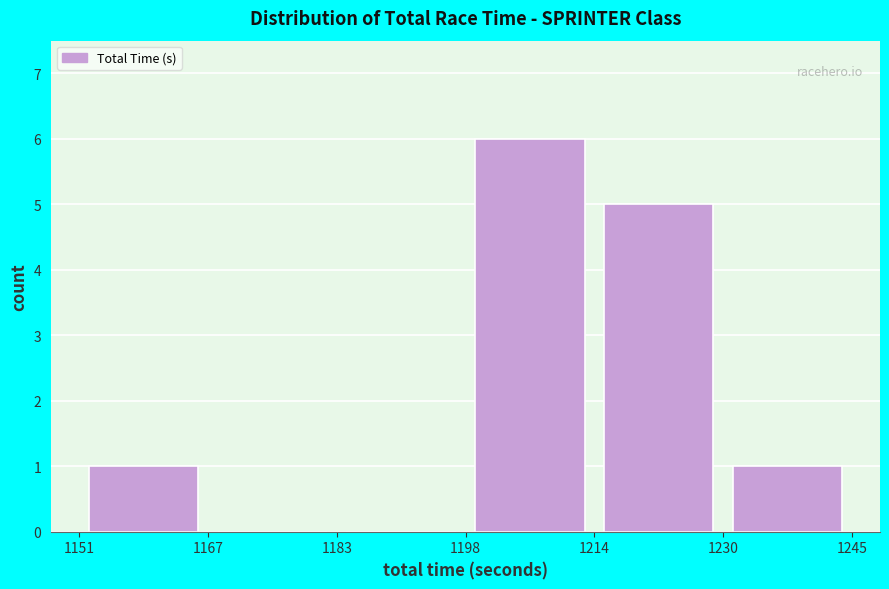

Which range on the x-axis has the tallest bar?

1198 to 1214